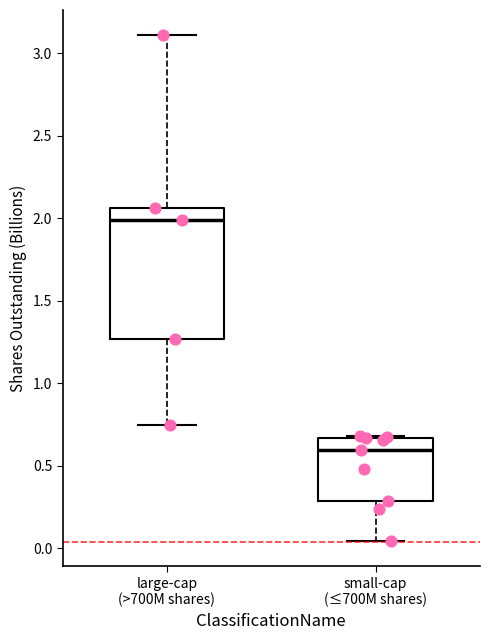

Which box's median line is the highest?

large-cap (>700M shares)